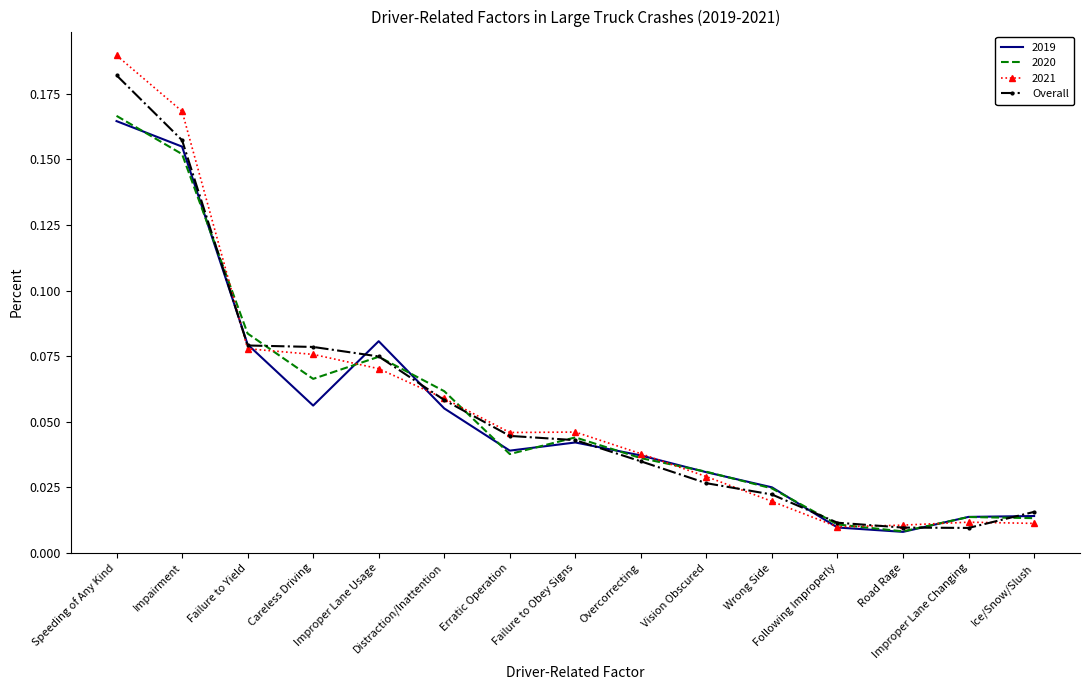

Which series has the widest spread of values?

2021